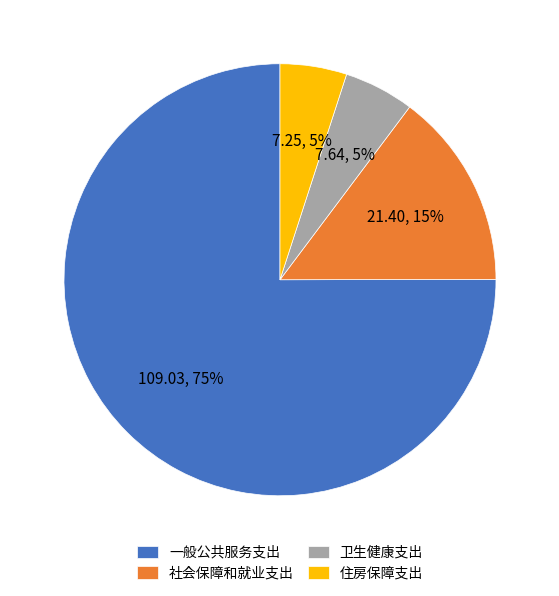

Which has a higher value, 社会保障和就业支出 or 一般公共服务支出?

一般公共服务支出